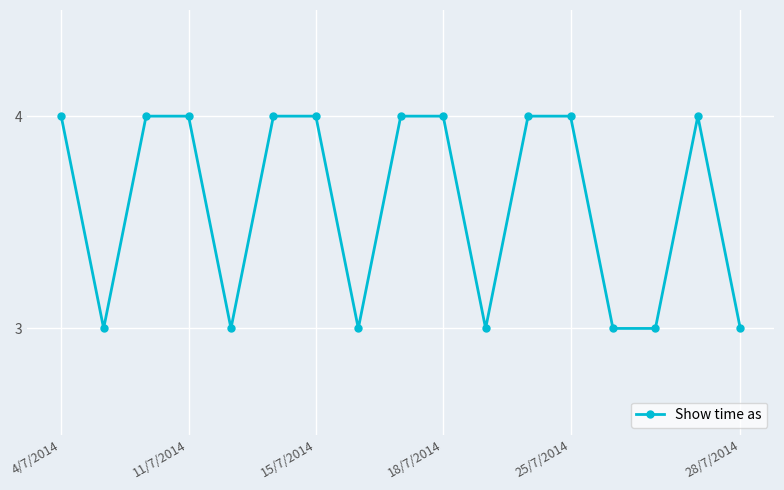

What is the average value?

4